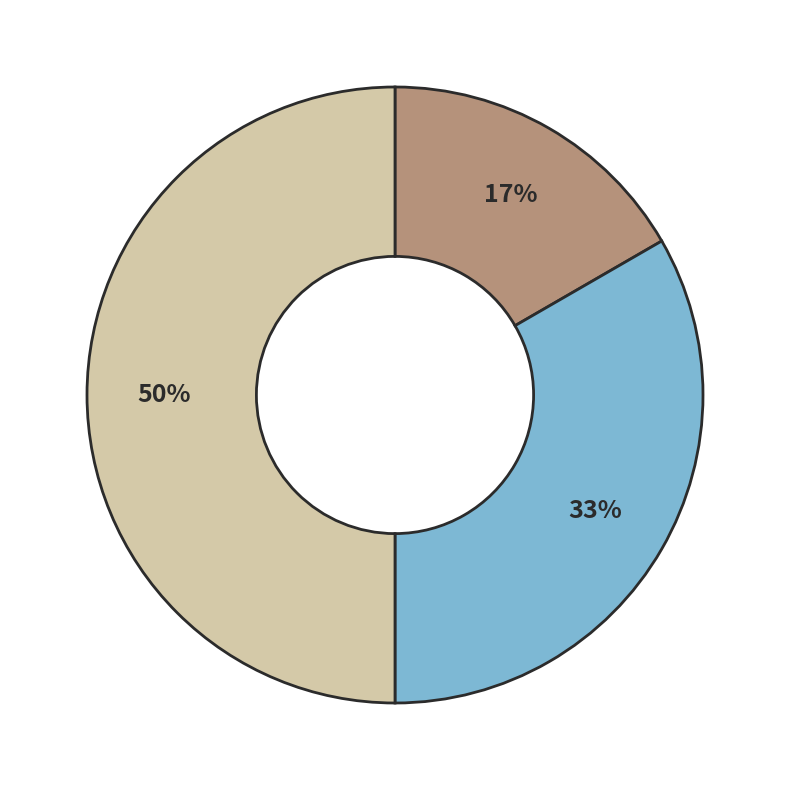

To the nearest percent, what is the average slice percentage?

33%